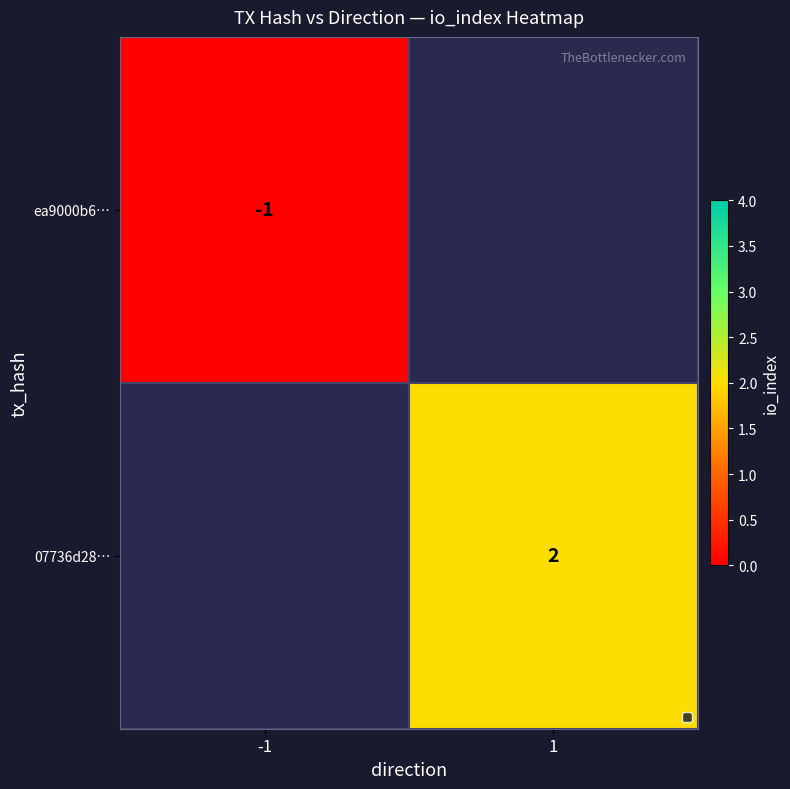

Is it true that 07736d28… equals 3 at 1?

False